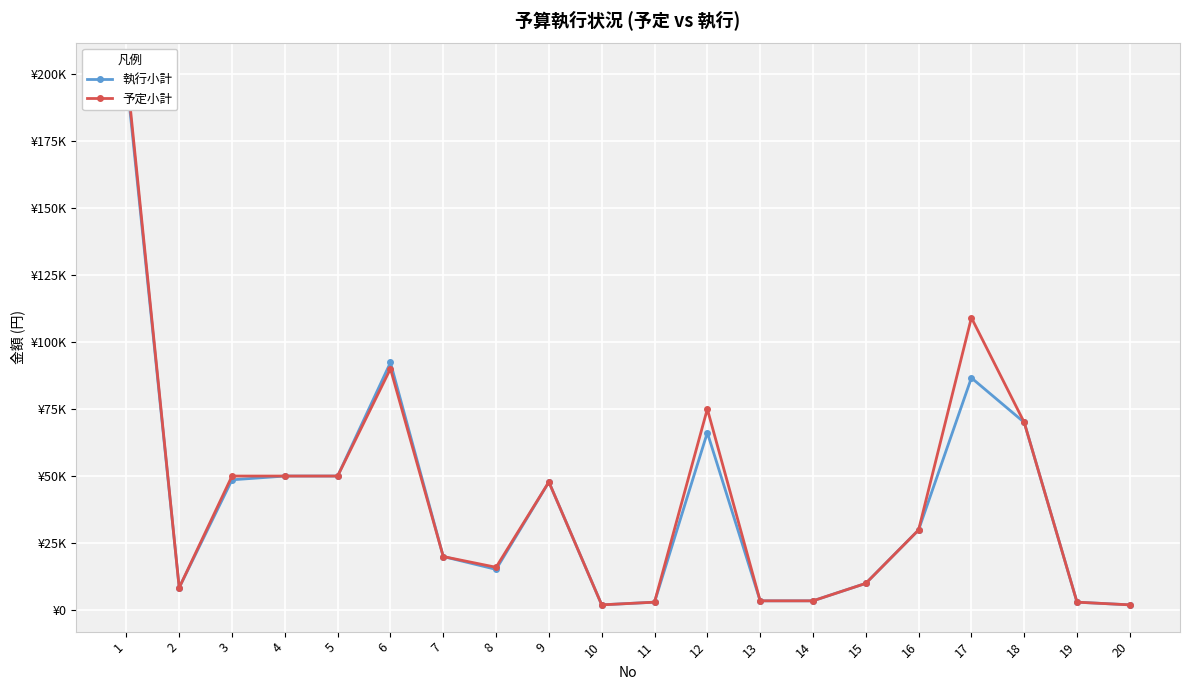

How many lines are shown in the chart?

2